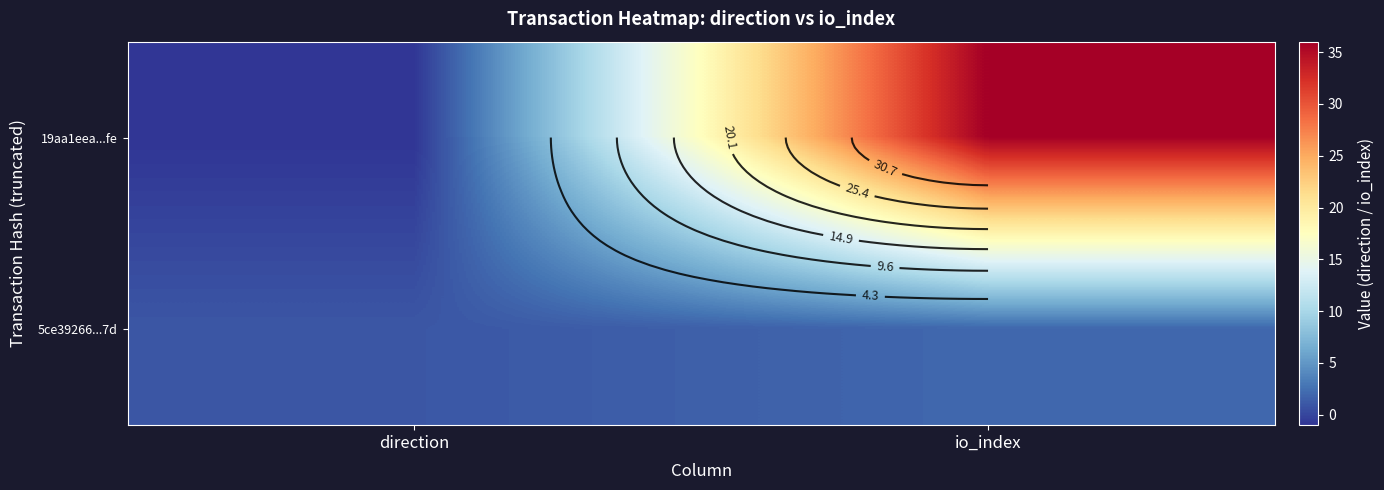

Count the 19aa1eea...fe values in the range -1 to 36.

2